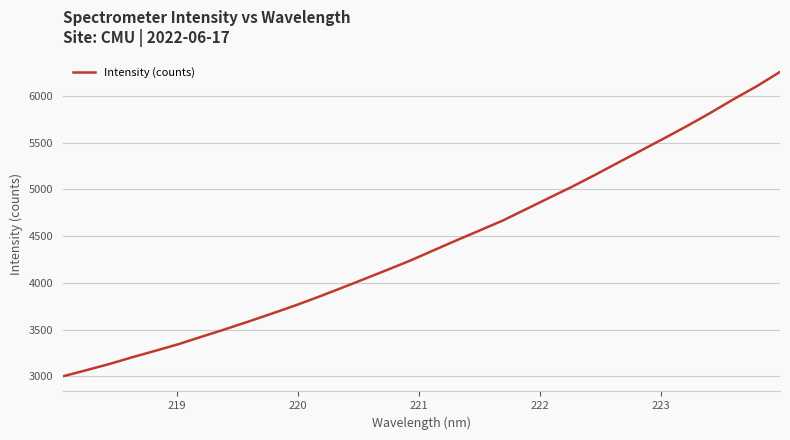

What is the greatest value displayed?

6256.8